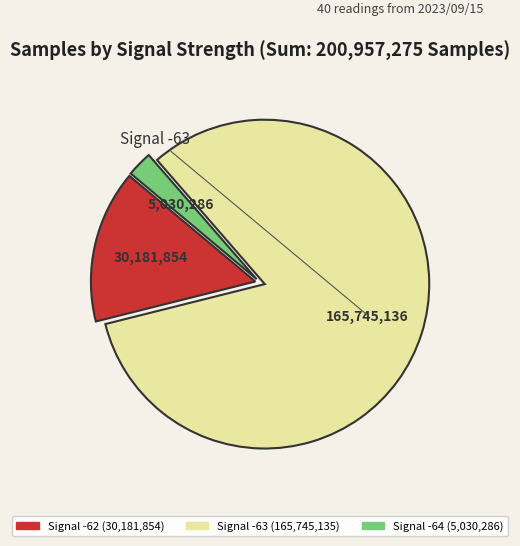

Is there a majority slice in this chart?

Yes